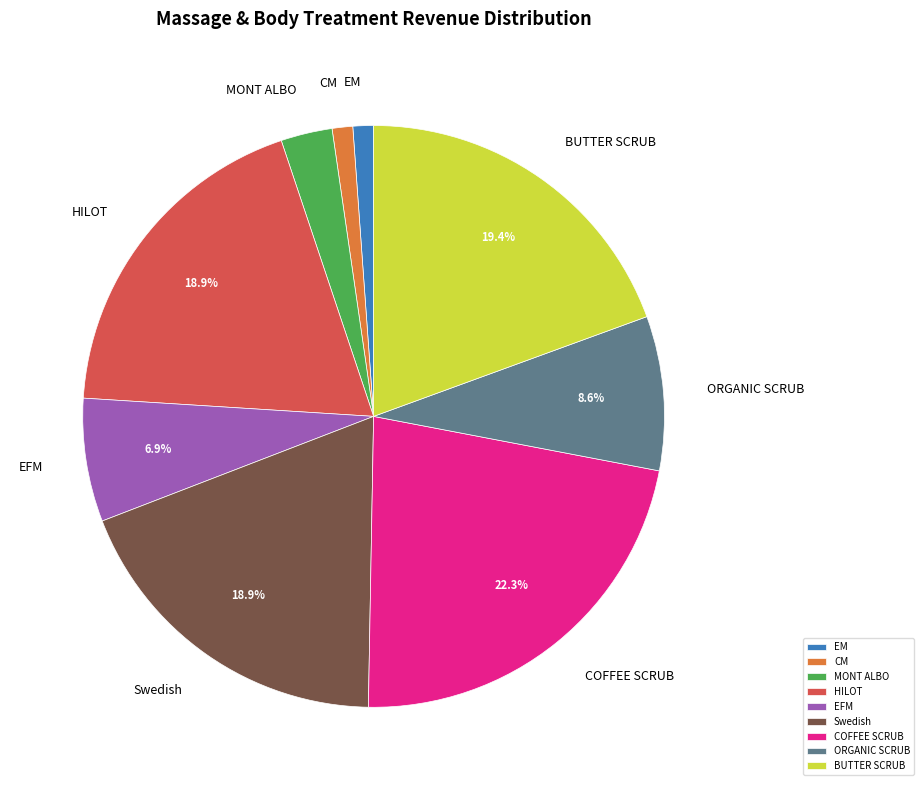

The COFFEE SCRUB slice represents 22% of the pie. True or false?

True